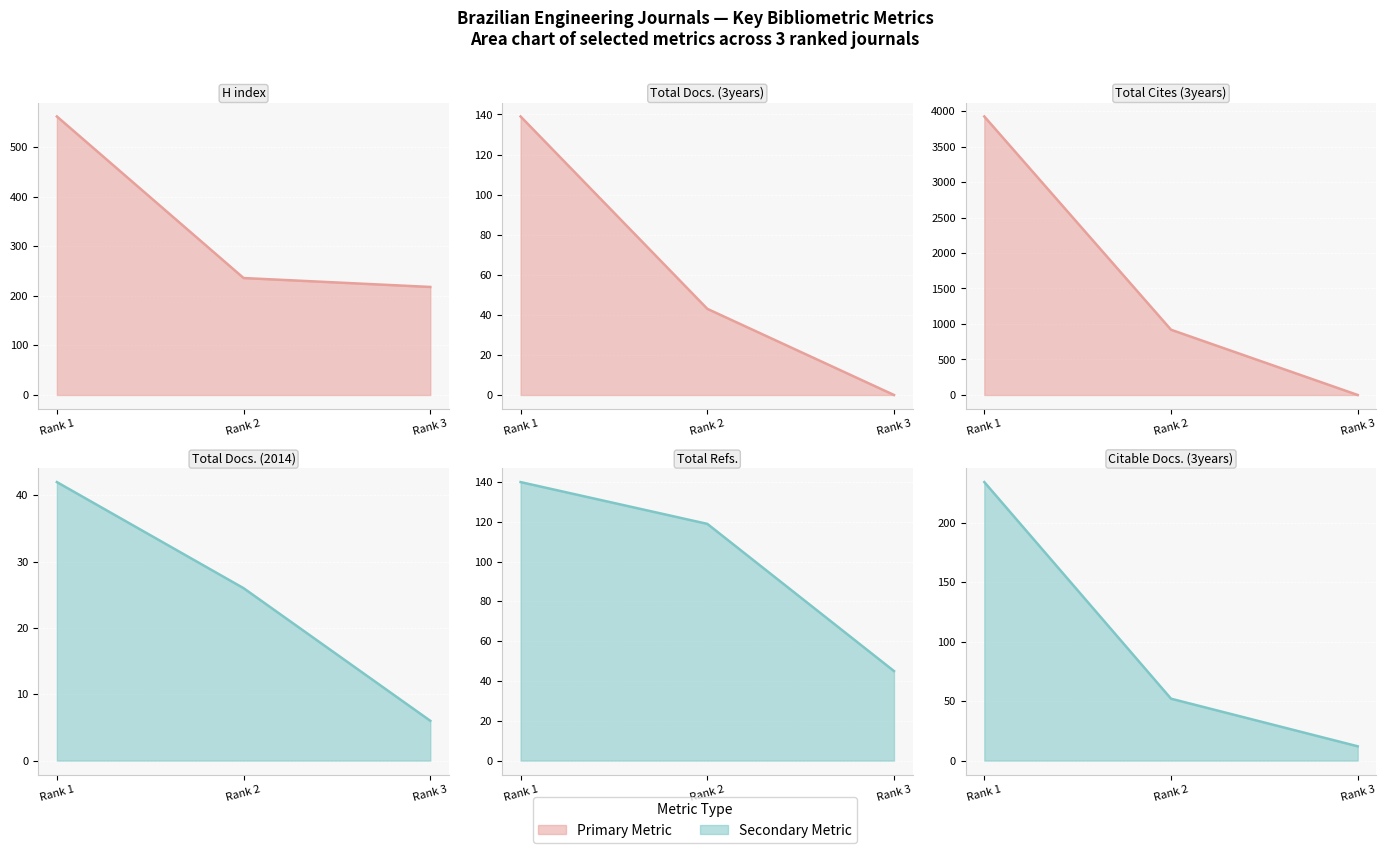

Which has a higher value, Rank 3 or Rank 1?

Rank 1